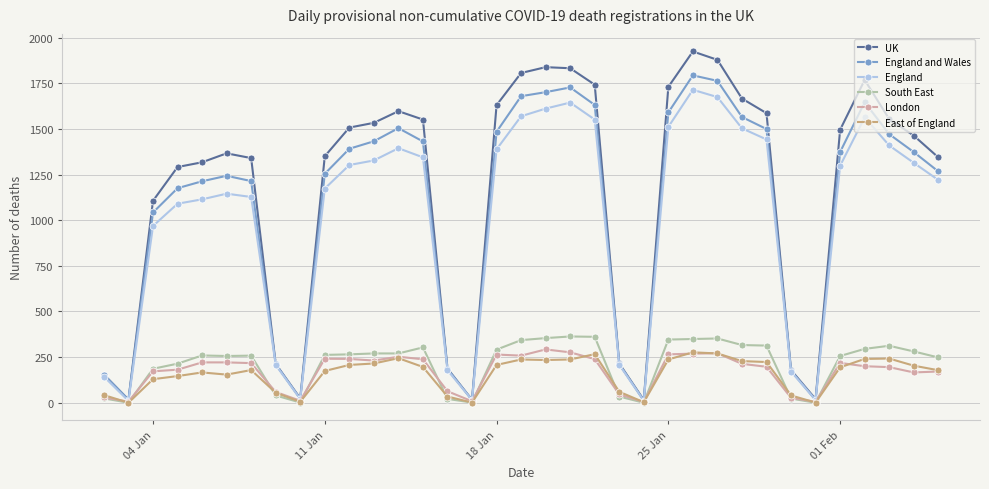

Which series has the widest spread of values?

UK